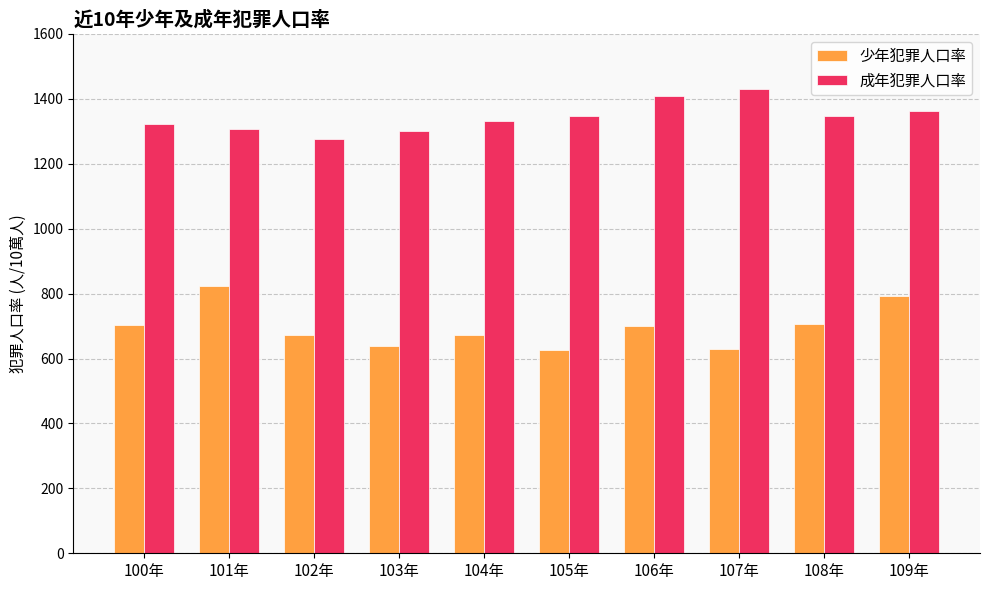

Are the bars grouped side by side (vs. stacked)?

Yes